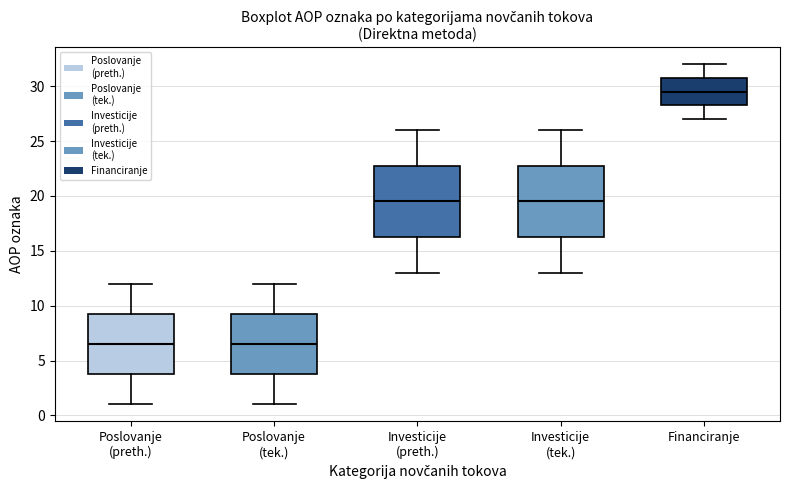

Reading left to right, transcribe this box plot: for each box, give where its median line is, the range the box spans, and where its two whiskers end, as read against the y-axis. The values are not printed on the chart, so give them approximately, as read against the axis.

Poslovanje (preth.): median 6.5, box 4.0 to 9.5, whiskers 1.0 to 12.0
Poslovanje (tek.): median 6.5, box 4.0 to 9.5, whiskers 1.0 to 12.0
Investicije (preth.): median 19.5, box 16.5 to 23.0, whiskers 13.0 to 26.0
Investicije (tek.): median 19.5, box 16.5 to 23.0, whiskers 13.0 to 26.0
Financiranje: median 29.5, box 28.5 to 31.0, whiskers 27.0 to 32.0